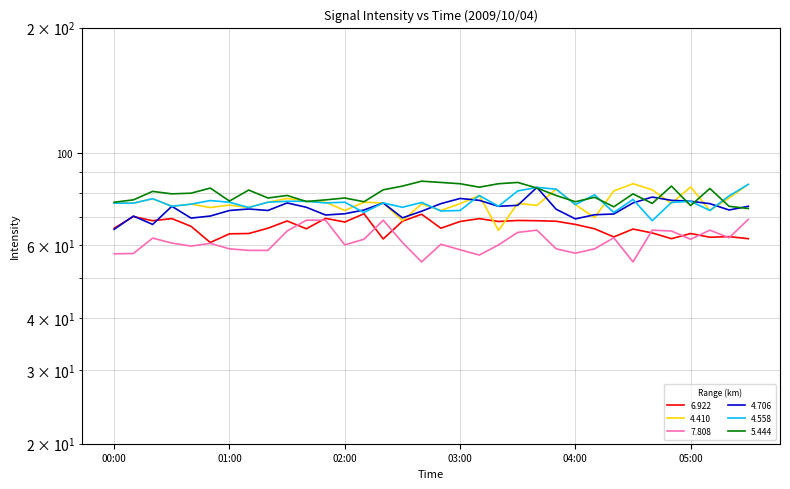

What is the total value across all series at 03:10?

443.9